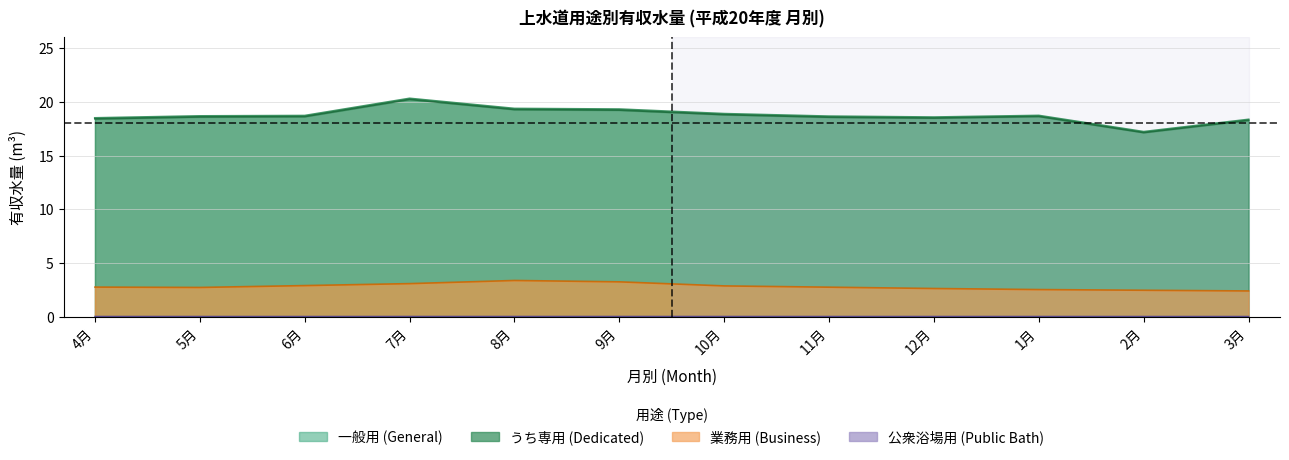

Between 8月 and 12月, which series saw the biggest shift?

一般用 (General)